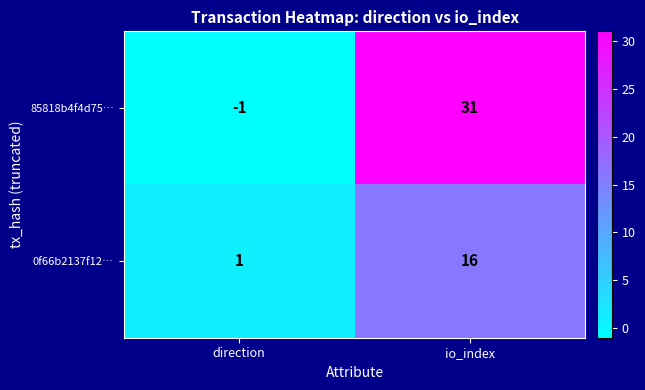

What is the greatest value displayed?

31